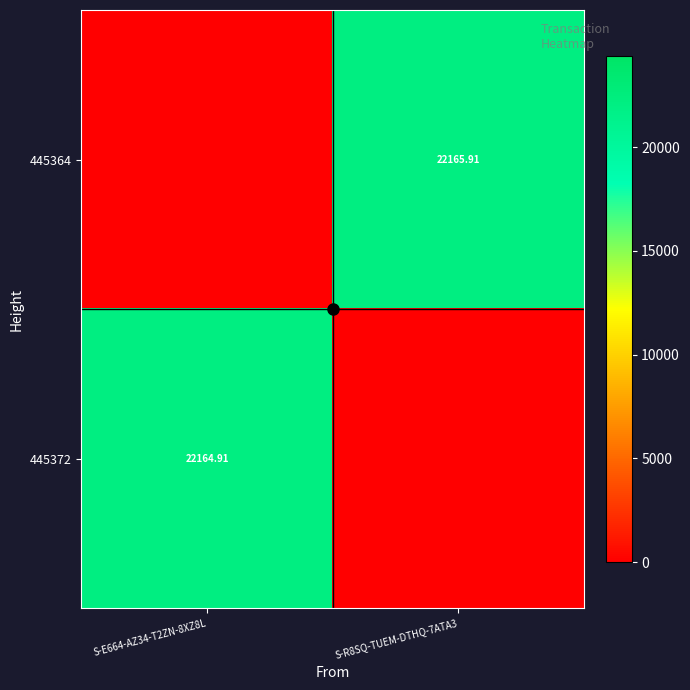

The 445364 series shows 22165.9 at S-R8SQ-TUEM-DTHQ-7ATA3. True or false?

True